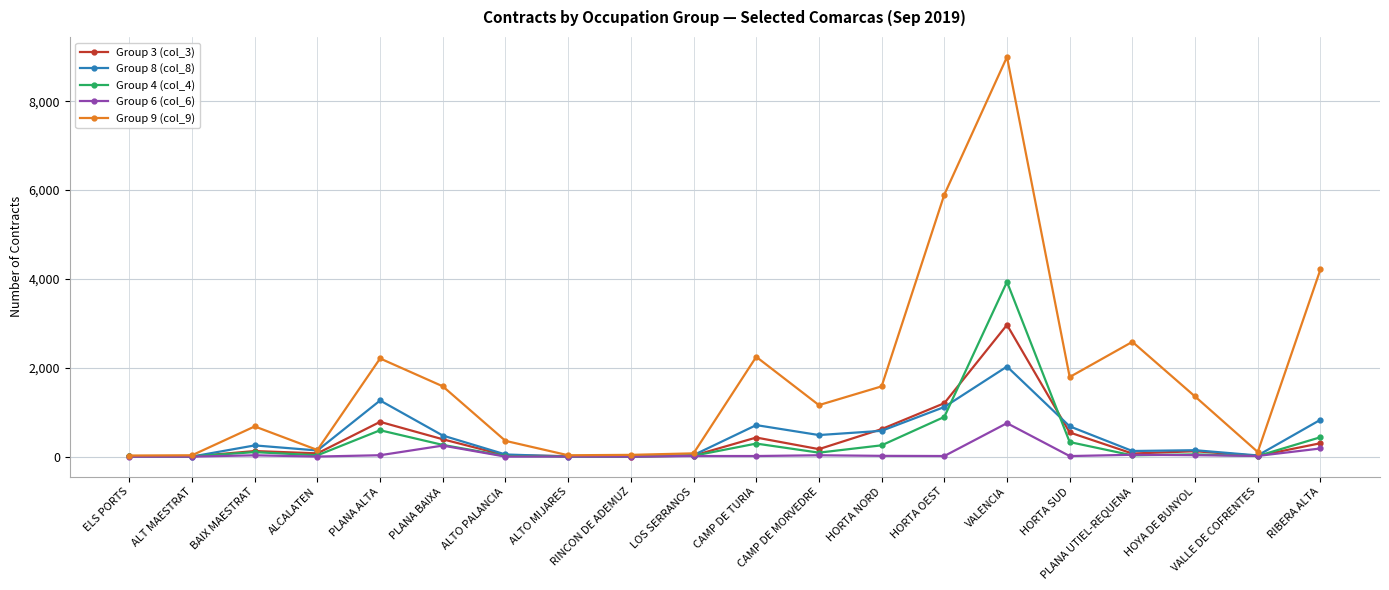

Rank the series by their maximum value, from highest to lowest.

Group 9 (col_9), Group 4 (col_4), Group 3 (col_3), Group 8 (col_8), Group 6 (col_6)